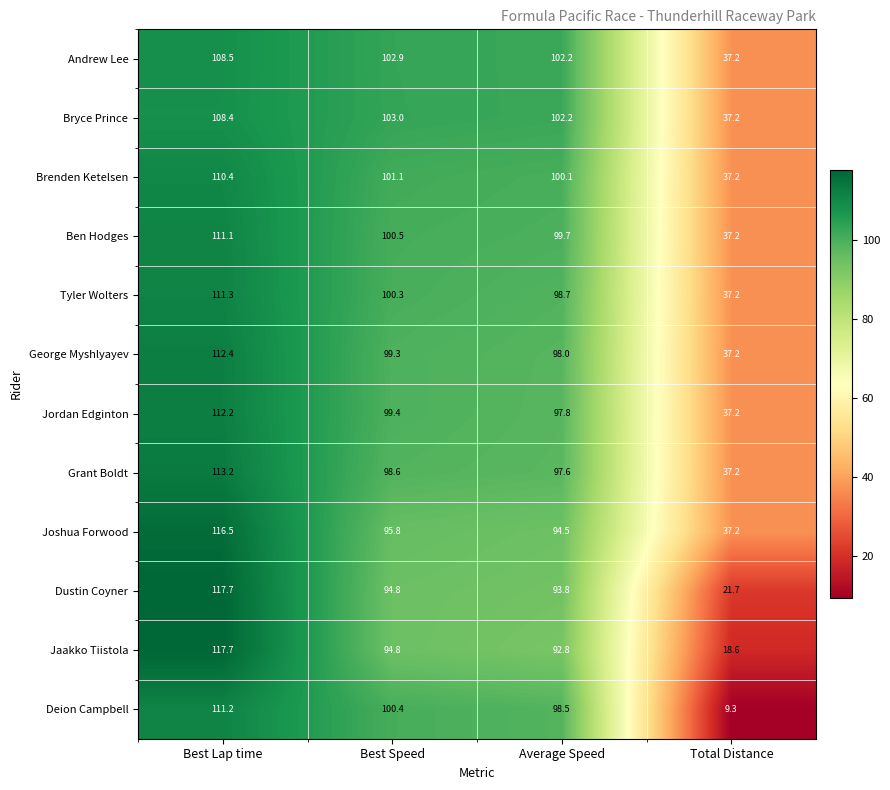

At which label does Ben Hodges first exceed 100?

Best Lap time